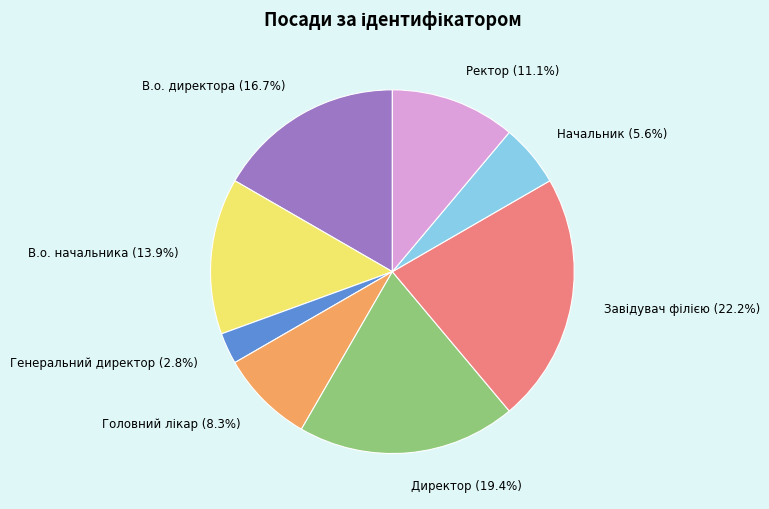

To the nearest percent, what is the average slice percentage?

12%